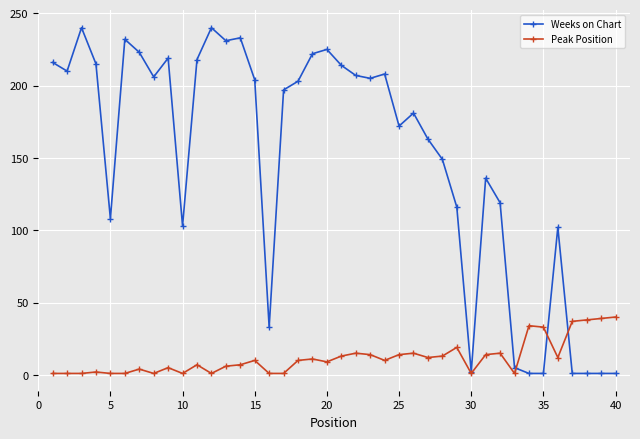

Does the chart have visible grid lines?

Yes